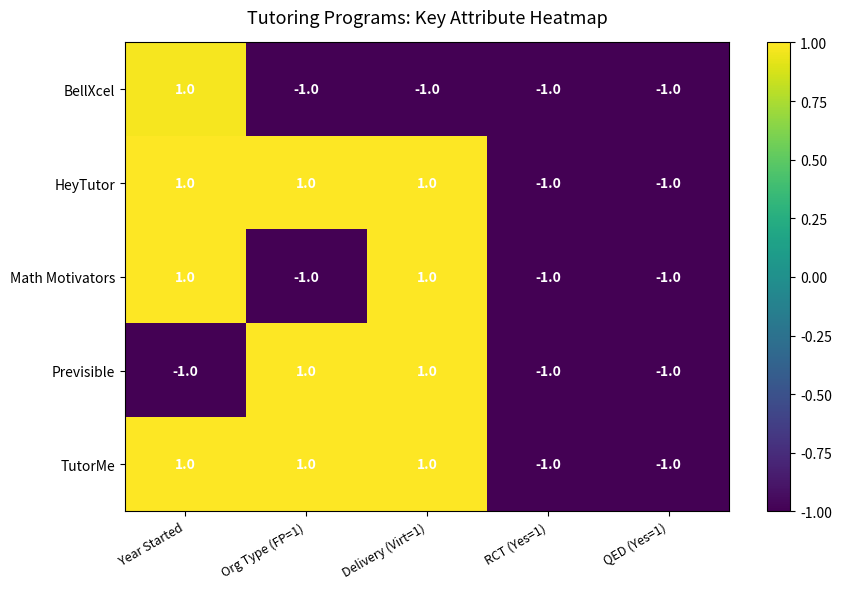

What is the total value across all series at Delivery (Virt=1)?

3